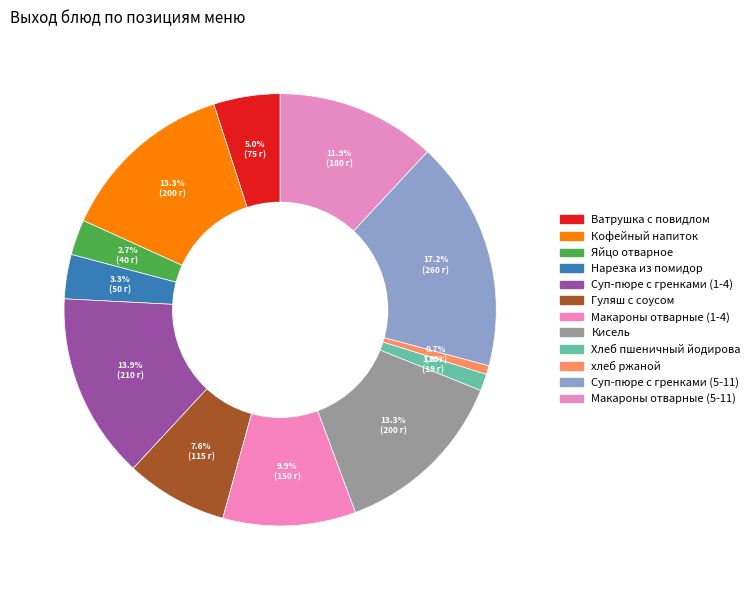

The Суп-пюре с гренками (1-4) slice represents 14% of the pie. True or false?

True